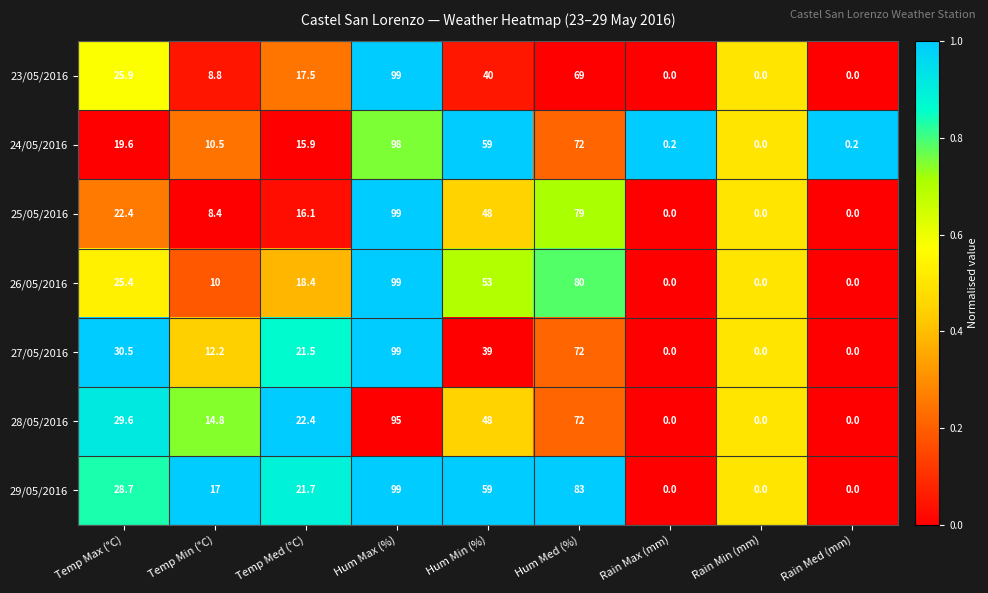

Is the value of 23/05/2016 at Hum Med (%) greater than the value of 29/05/2016 at Rain Max (mm)?

Yes